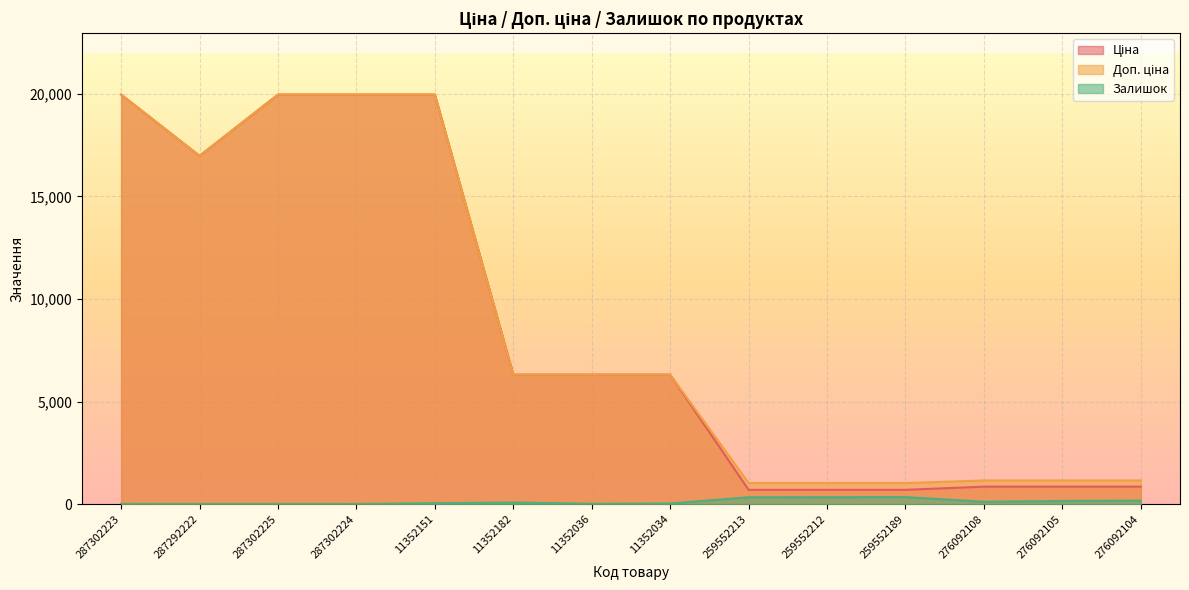

What is the difference between the second highest and second lowest values in the Доп. ціна series?

18939.5